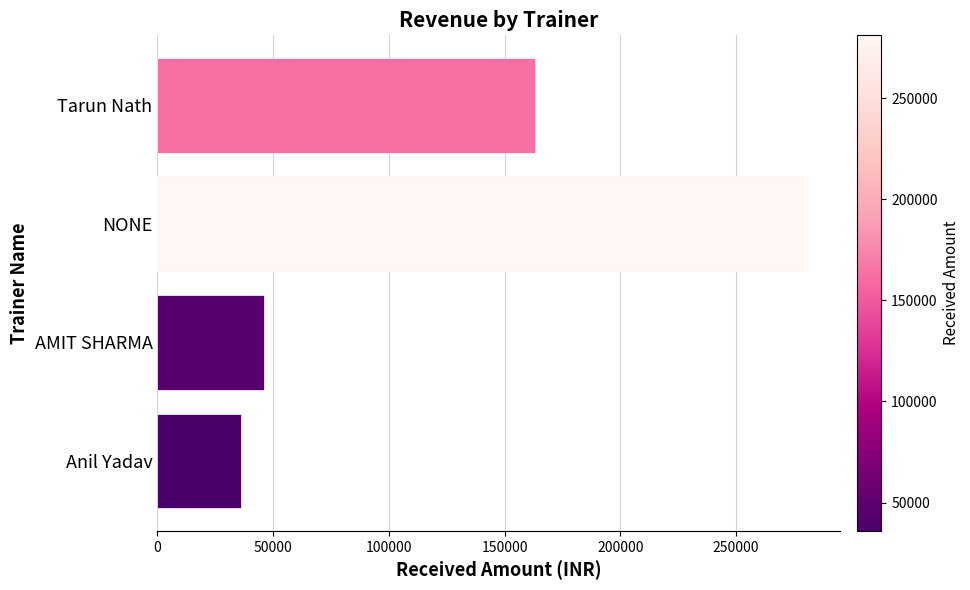

What is the sum of all values?

526000